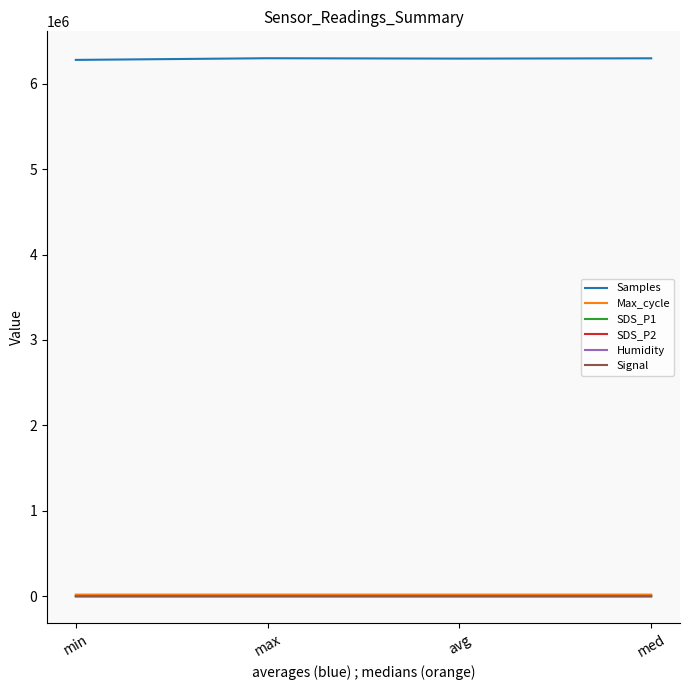

Which series has the largest total across all categories?

Samples